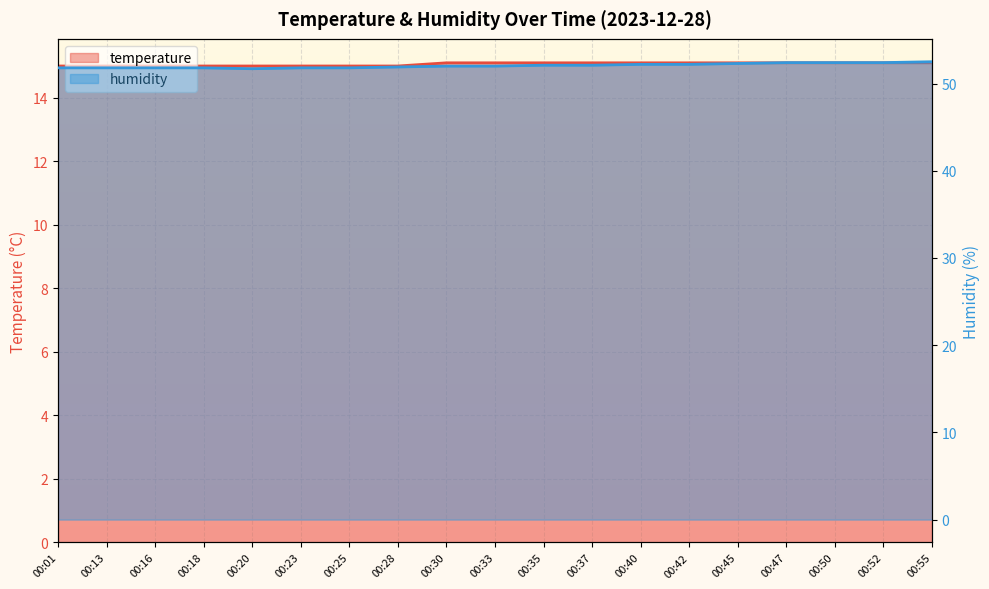

What are all the series names shown in the legend?

temperature, humidity